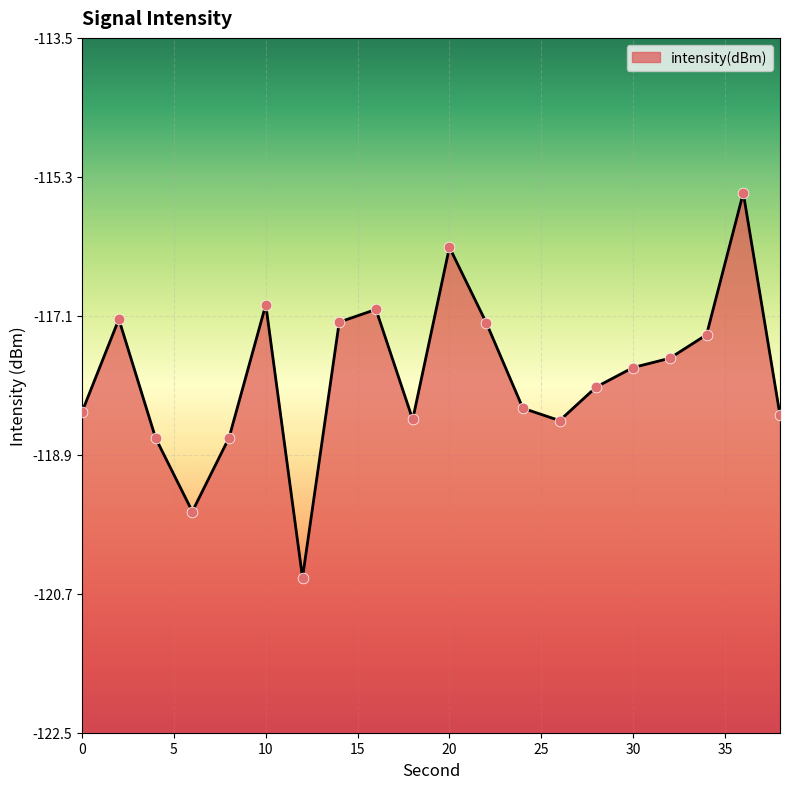

Between 2 and 8, which is larger?

2